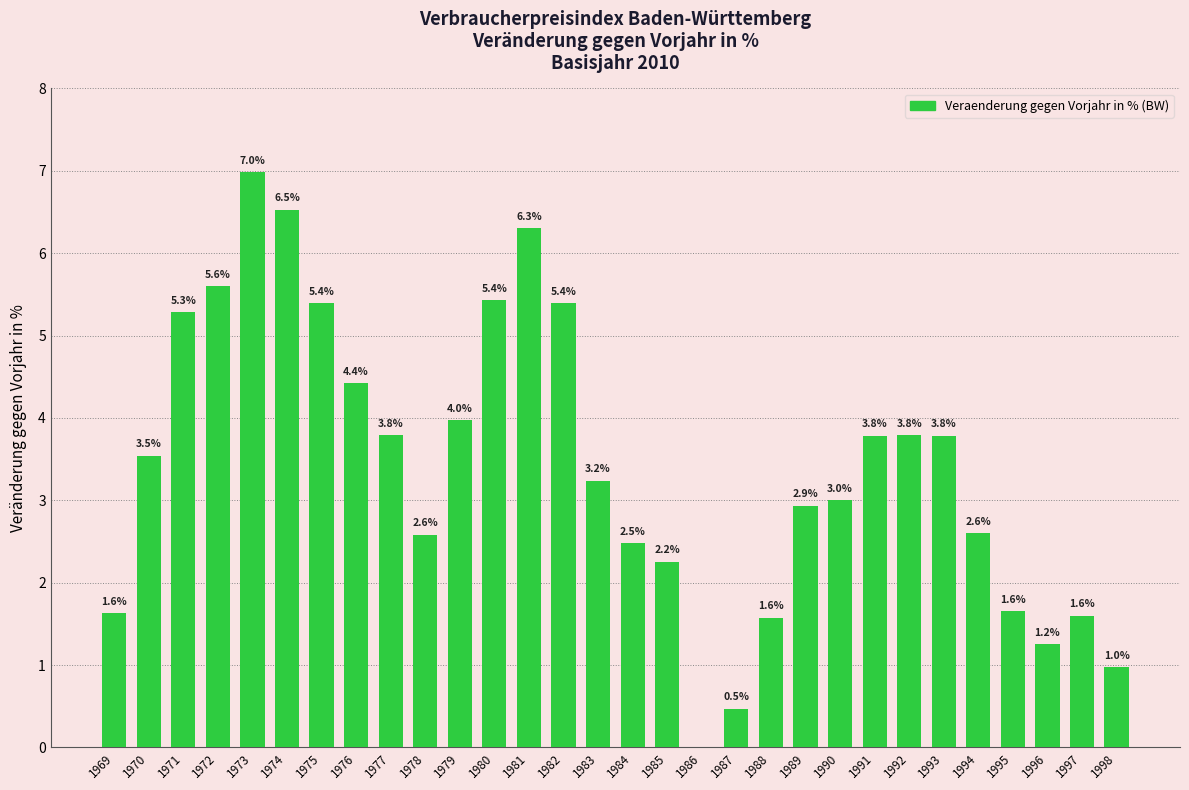

Where is the data nearest to the value 3?

1990